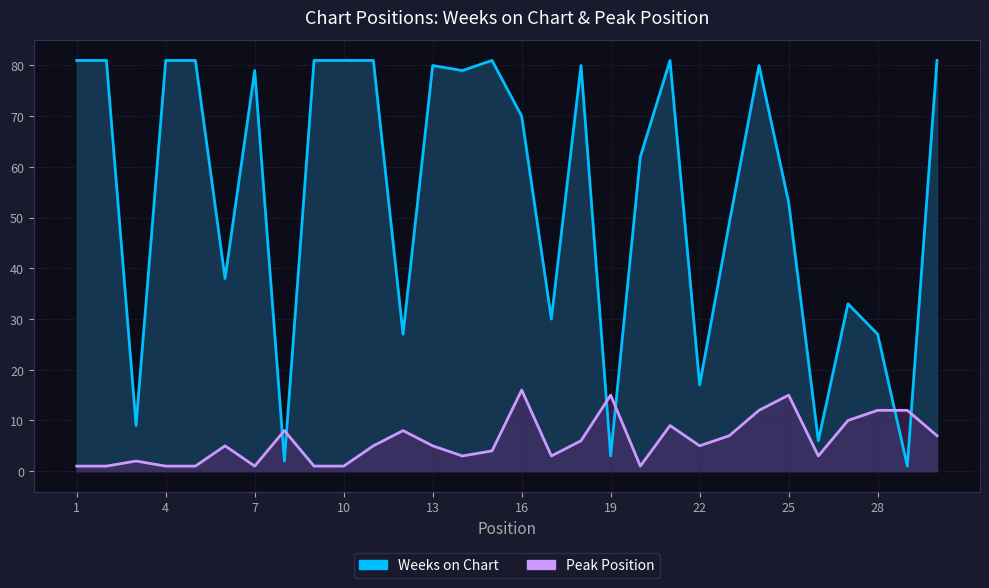

Is the value of Peak Position at 2 greater than the value of Weeks on Chart at 2?

No